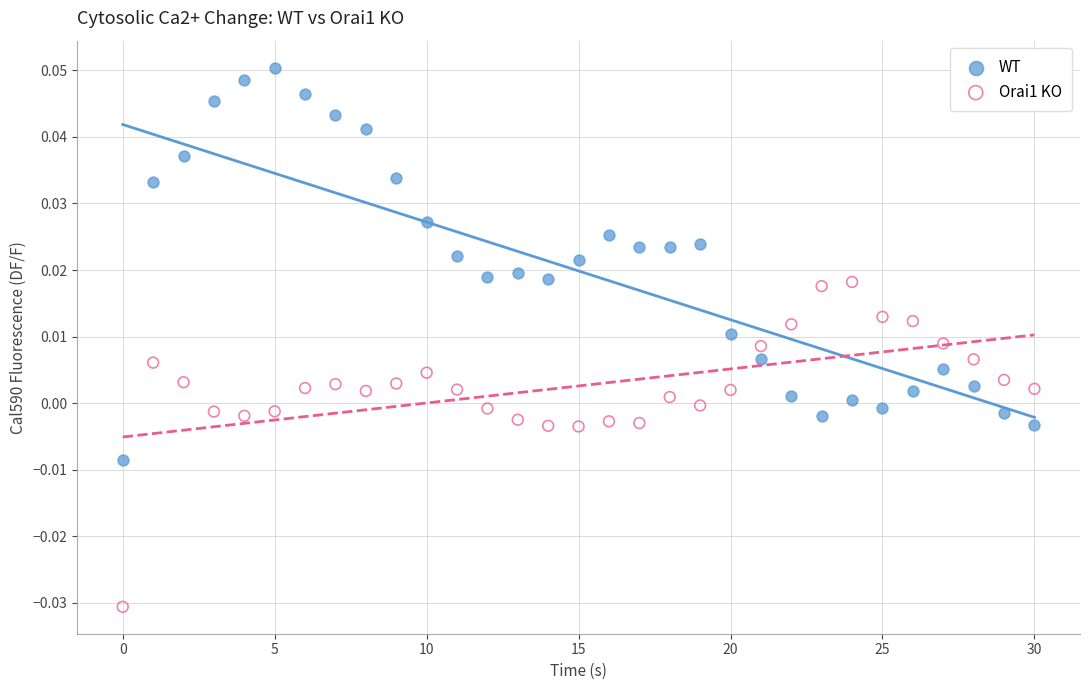

Which series contains the highest Y value?

WT